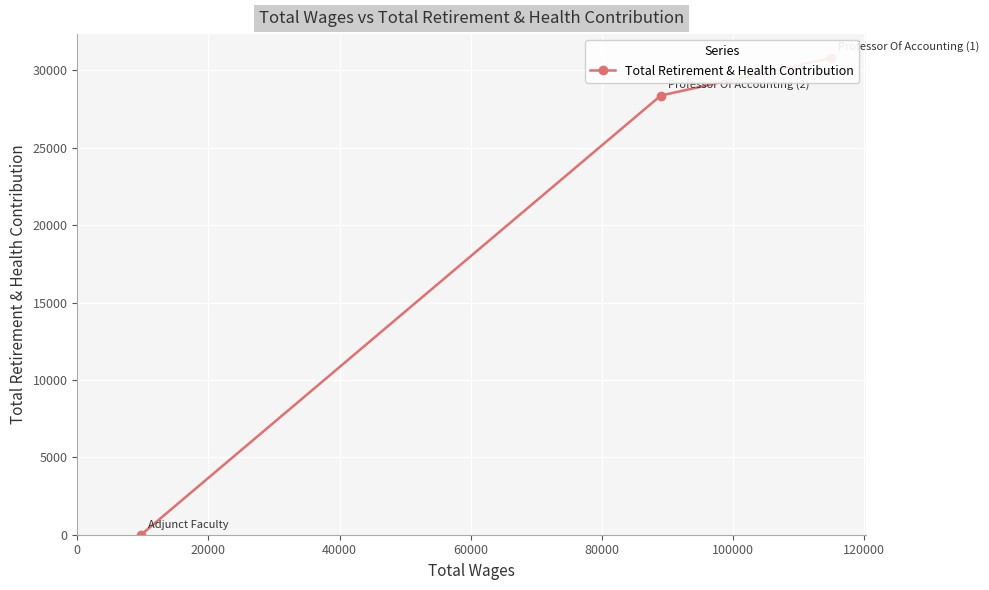

What is the greatest value displayed?

30800